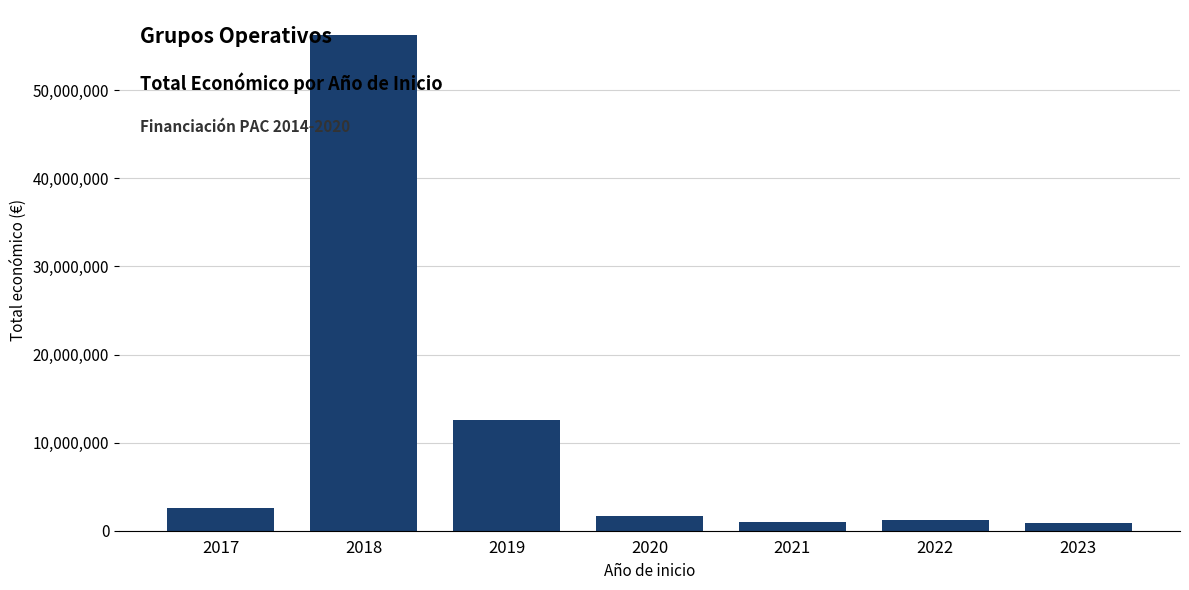

What is the value of the 2nd bar from the left?

56302976